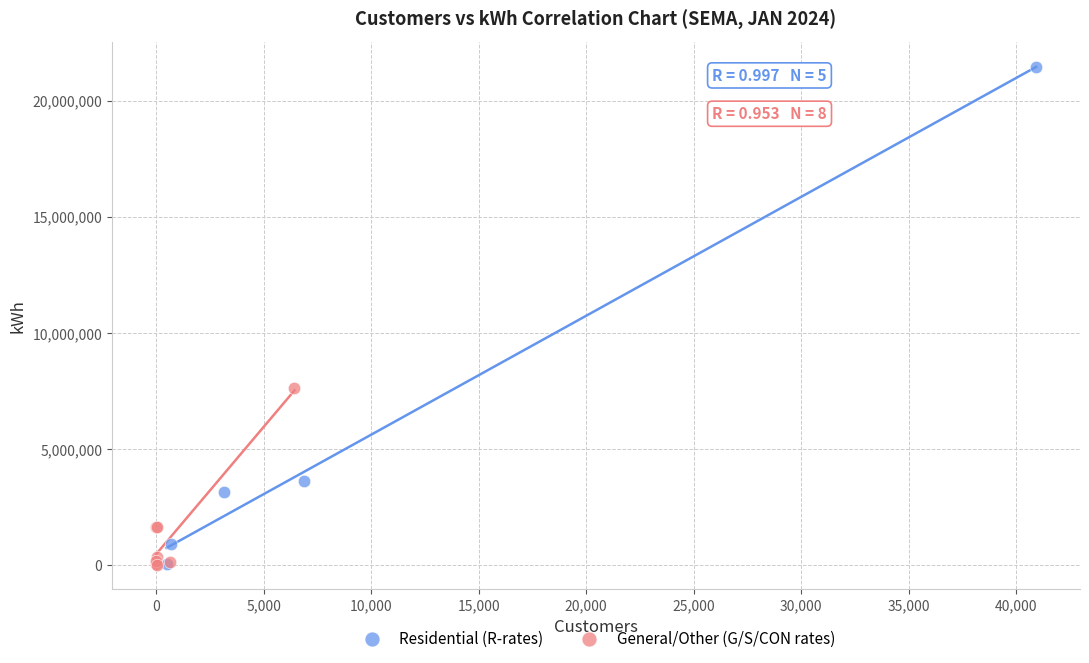

Which series has the widest spread of Y values?

Residential (R-rates)